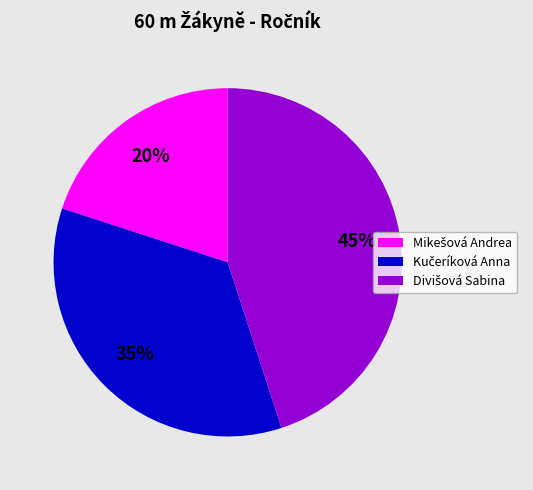

Is there a majority slice in this chart?

No